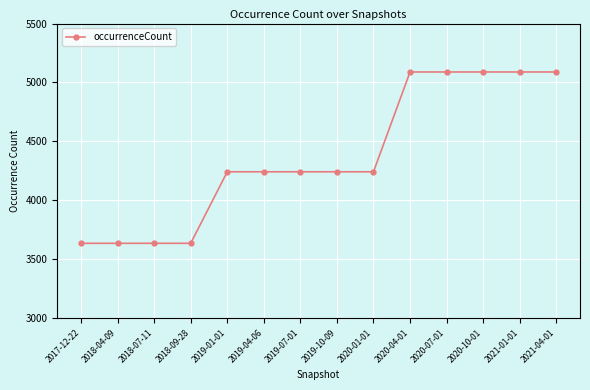

Reading right to left, what are all the values shown in this chart?

2021-04-01=5089	2021-01-01=5089	2020-10-01=5089	2020-07-01=5089	2020-04-01=5089	2020-01-01=4242	2019-10-09=4242	2019-07-01=4242	2019-04-06=4242	2019-01-01=4242	2018-09-28=3635	2018-07-11=3635	2018-04-09=3635	2017-12-22=3635